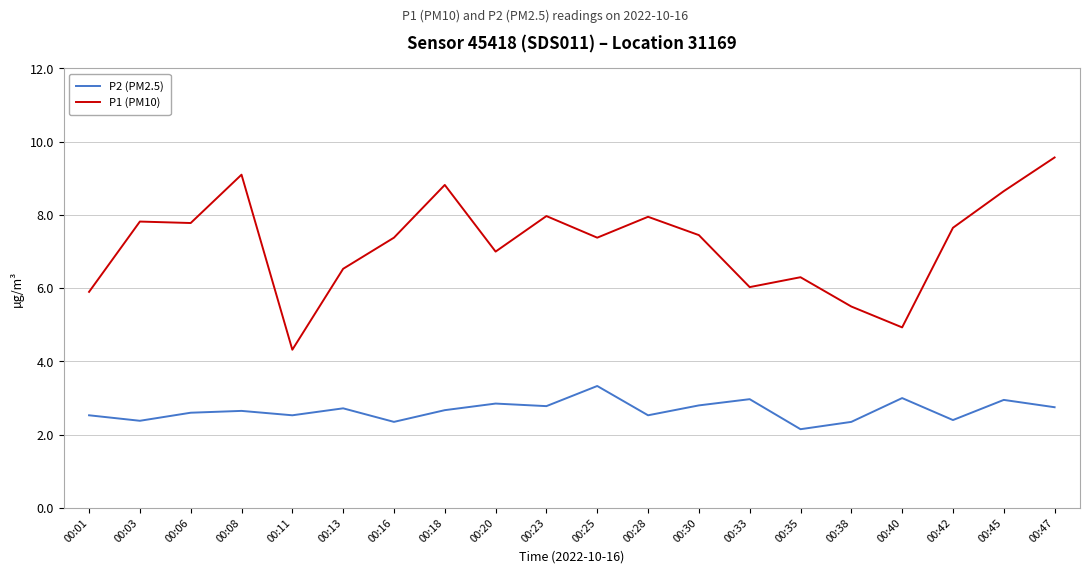

True or false: P2 (PM2.5) and P1 (PM10) cross at least once.

False